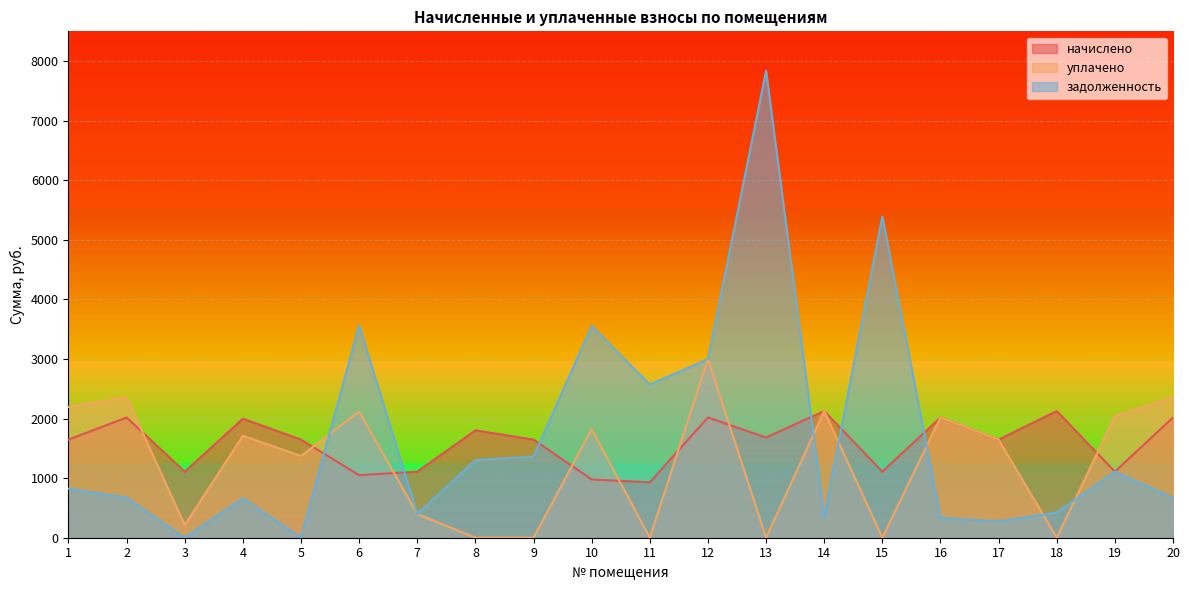

What is the sum of all начислено values?

31783.4